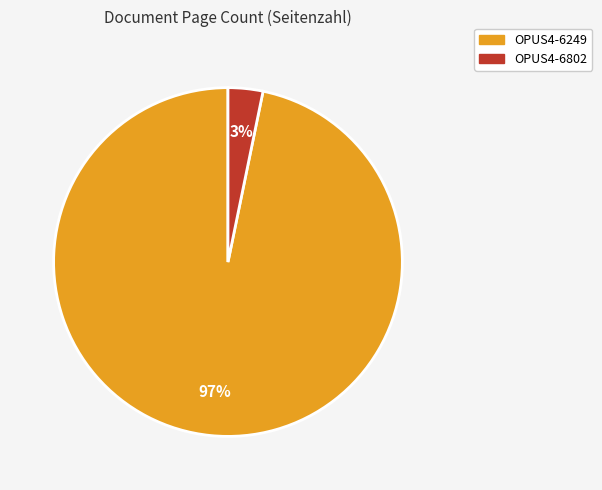

Combined, do OPUS4-6249 and OPUS4-6802 account for over 50%?

Yes